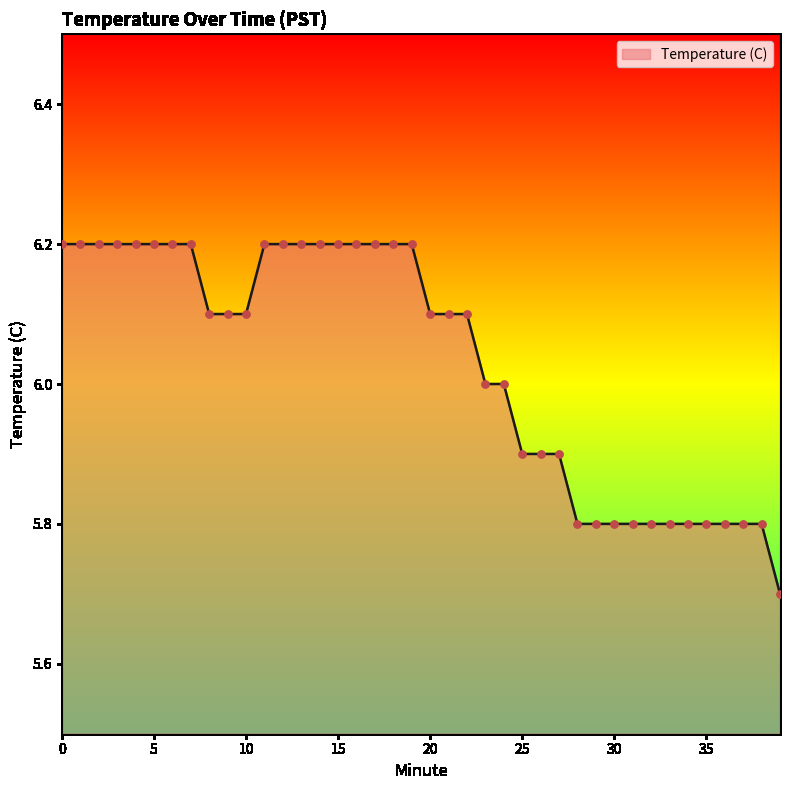

What is the smallest value displayed?

5.7